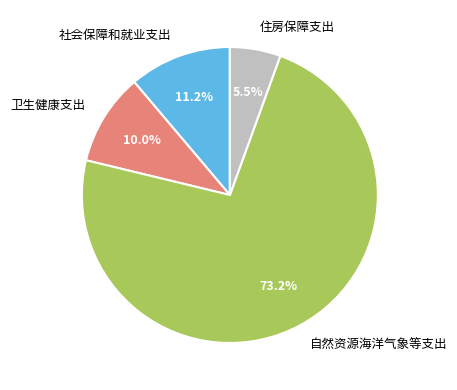

The 自然资源海洋气象等支出 slice represents 73% of the pie. True or false?

True